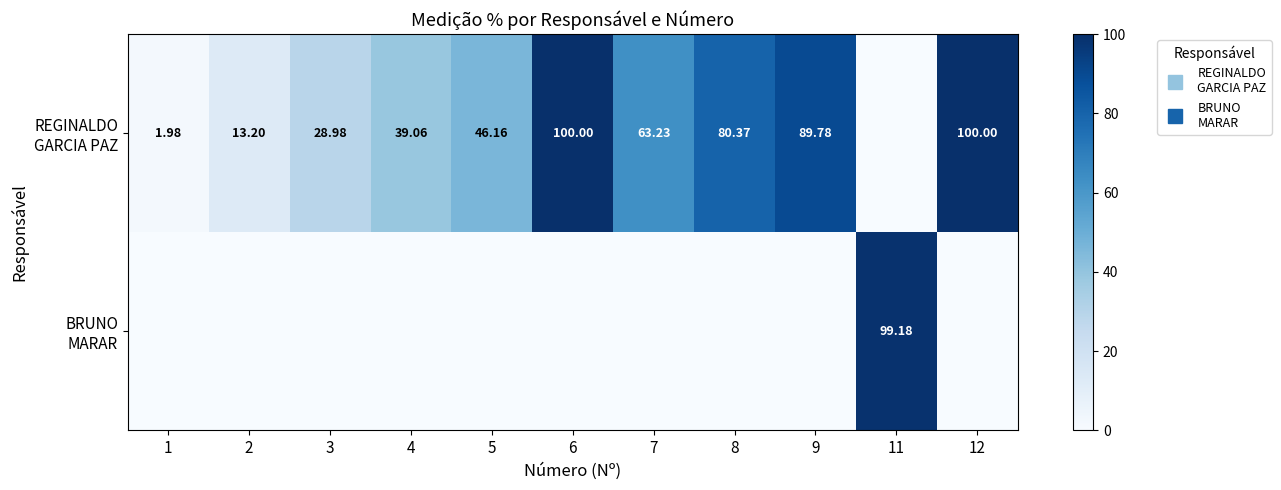

At how many categories does at least one series exceed 80?

5